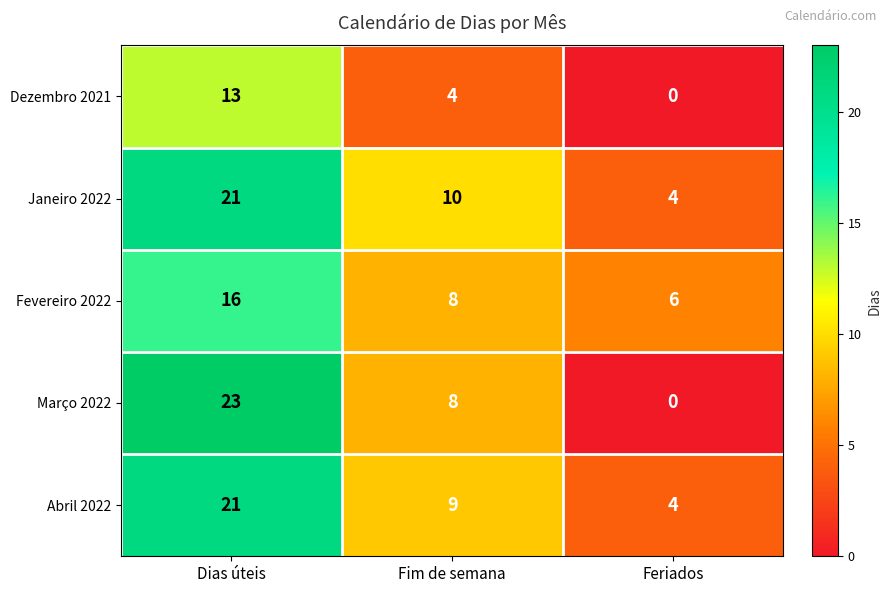

At which category is the sum across all series the highest?

Dias úteis